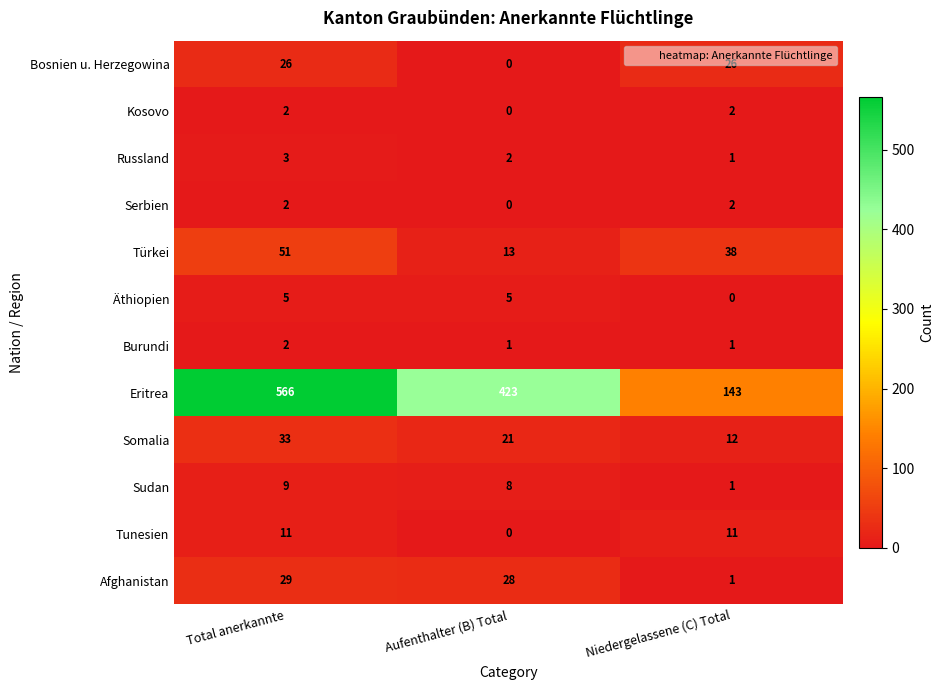

At which category is the sum across all series the highest?

Total anerkannte